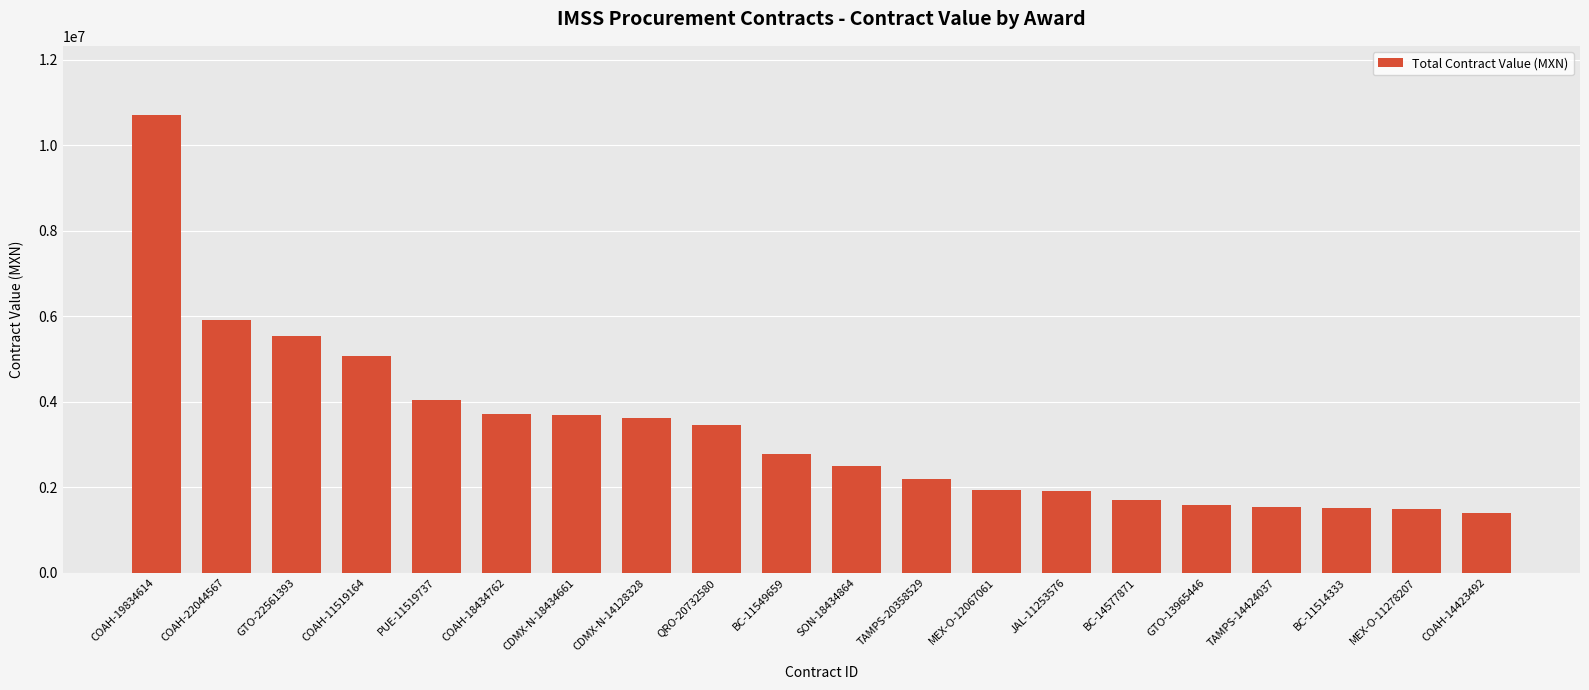

What is the sum of all values?

66356830.3